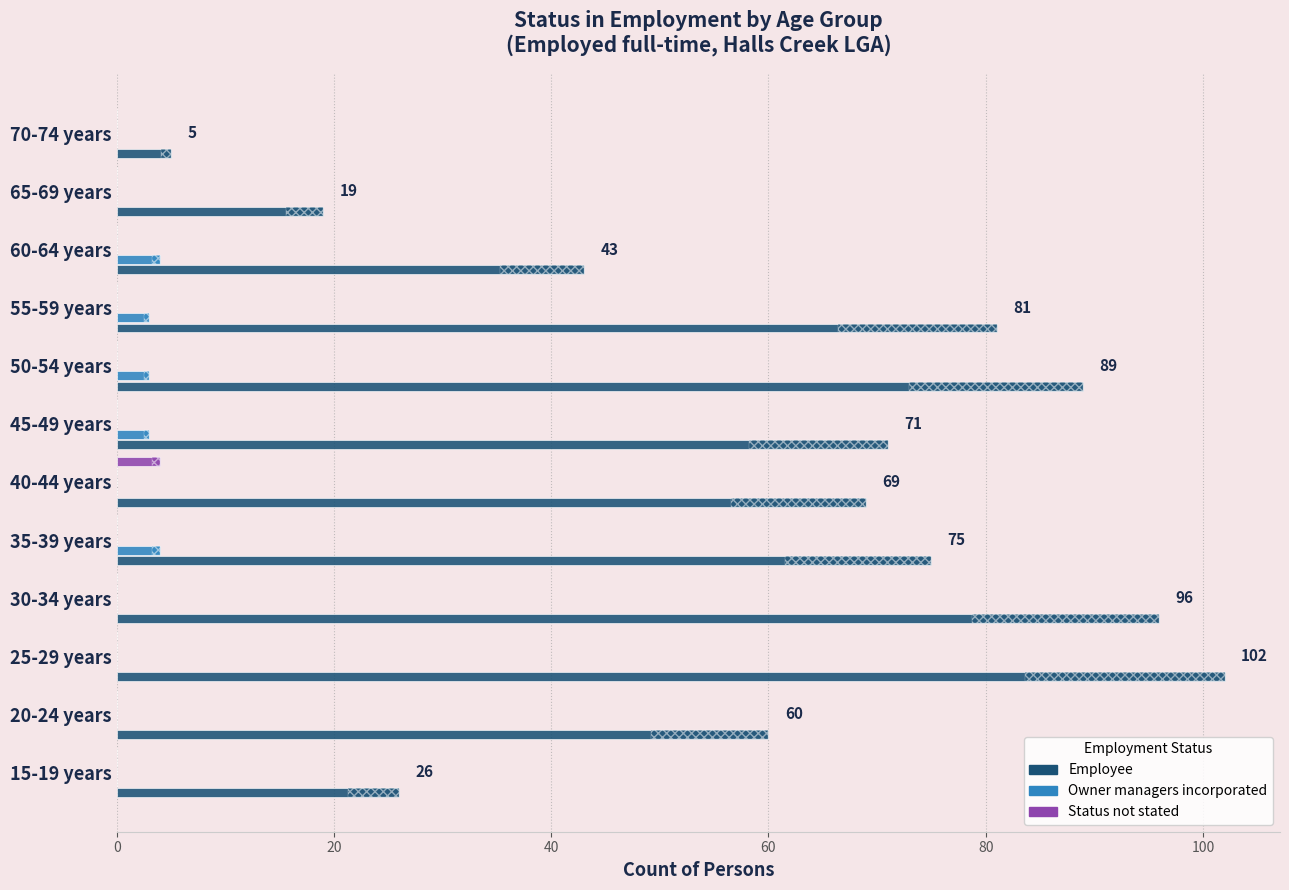

Is the value of Employee at 55-59 years greater than the value of Owner managers incorporated at 55-59 years?

Yes